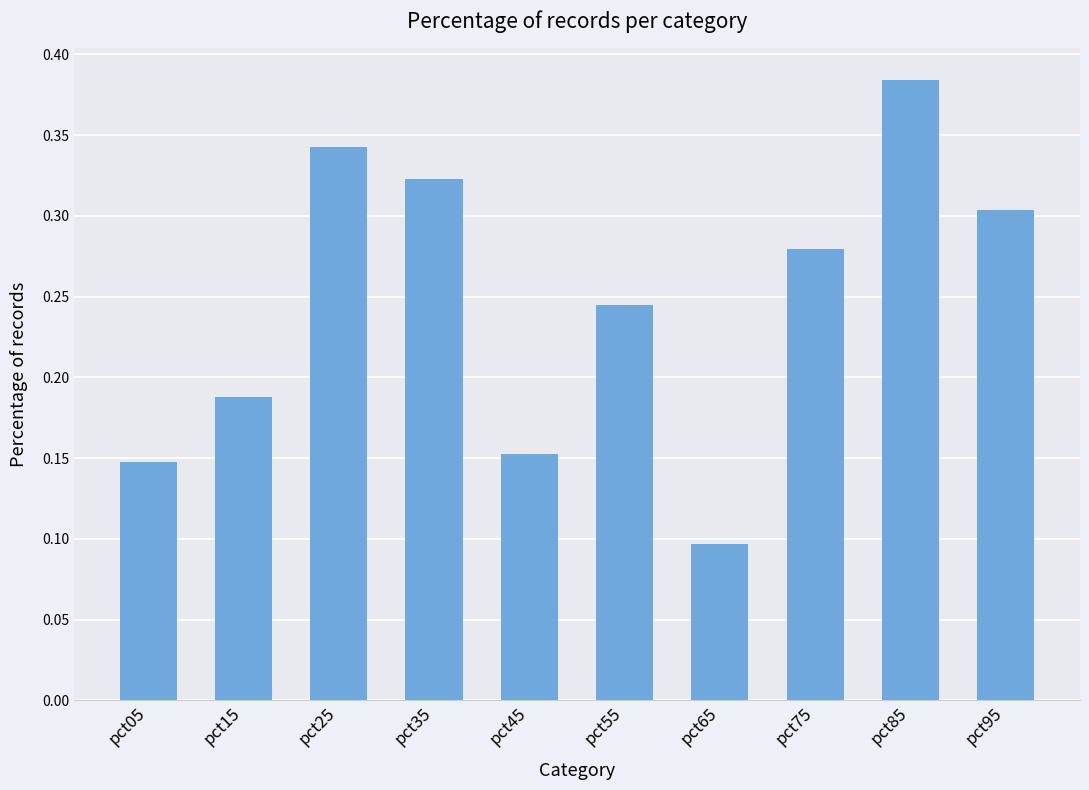

Which category has the lowest value across all series?

pct65